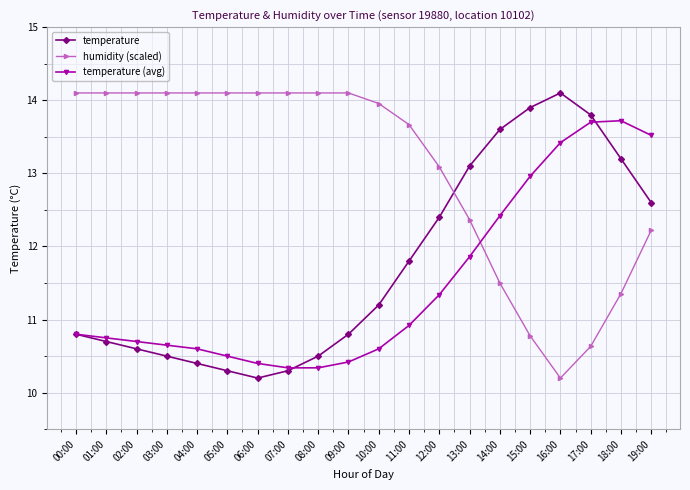

Reading right to left, what are all the values shown in this chart?

temperature: 19:00=12.6	18:00=13.2	17:00=13.8	16:00=14.1	15:00=13.9	14:00=13.6	13:00=13.1	12:00=12.4	11:00=11.8	10:00=11.2	09:00=10.8	08:00=10.5	07:00=10.3	06:00=10.2	05:00=10.3	04:00=10.4	03:00=10.5	02:00=10.6	01:00=10.7	00:00=10.8
humidity (scaled): 19:00=12.2	18:00=11.4	17:00=10.6	16:00=10.2	15:00=10.8	14:00=11.5	13:00=12.4	12:00=13.1	11:00=13.7	10:00=14.0	09:00=14.1	08:00=14.1	07:00=14.1	06:00=14.1	05:00=14.1	04:00=14.1	03:00=14.1	02:00=14.1	01:00=14.1	00:00=14.1
temperature (avg): 19:00=13.5	18:00=13.7	17:00=13.7	16:00=13.4	15:00=13.0	14:00=12.4	13:00=11.9	12:00=11.3	11:00=10.9	10:00=10.6	09:00=10.4	08:00=10.3	07:00=10.3	06:00=10.4	05:00=10.5	04:00=10.6	03:00=10.7	02:00=10.7	01:00=10.8	00:00=10.8